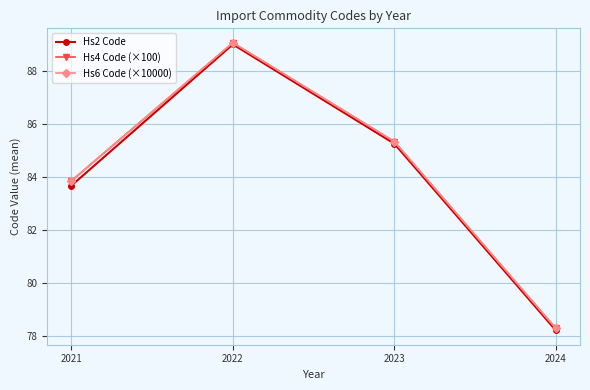

Does the chart have visible grid lines?

Yes